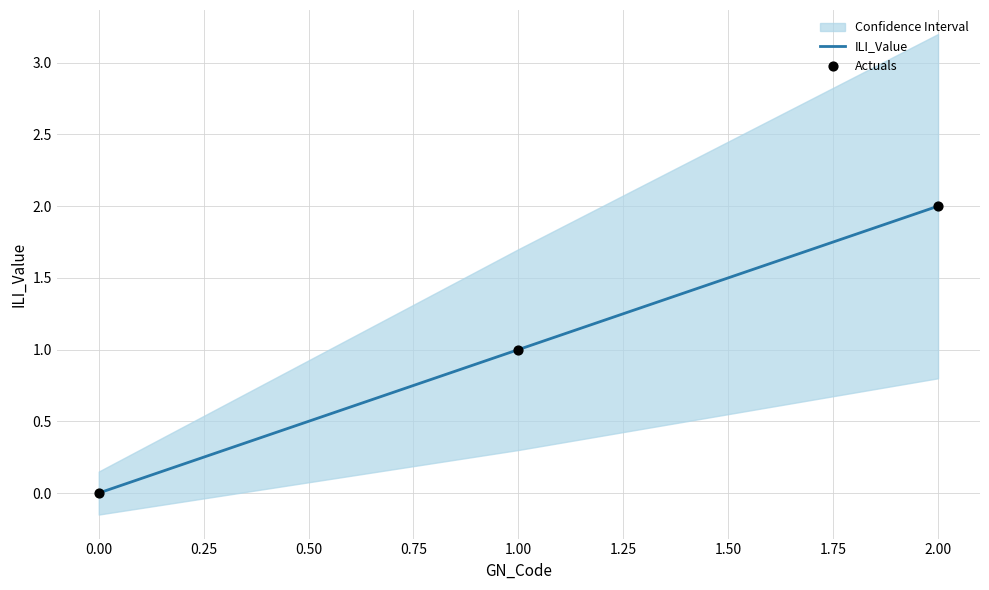

Which series has the largest total across all categories?

ILI_Value